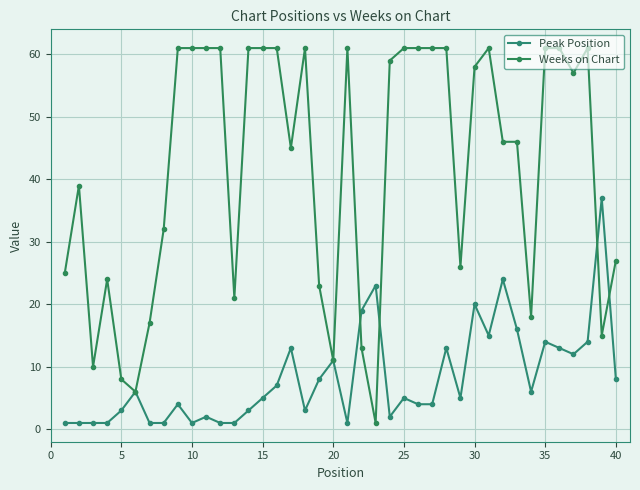

How many distinct data groups are displayed?

2